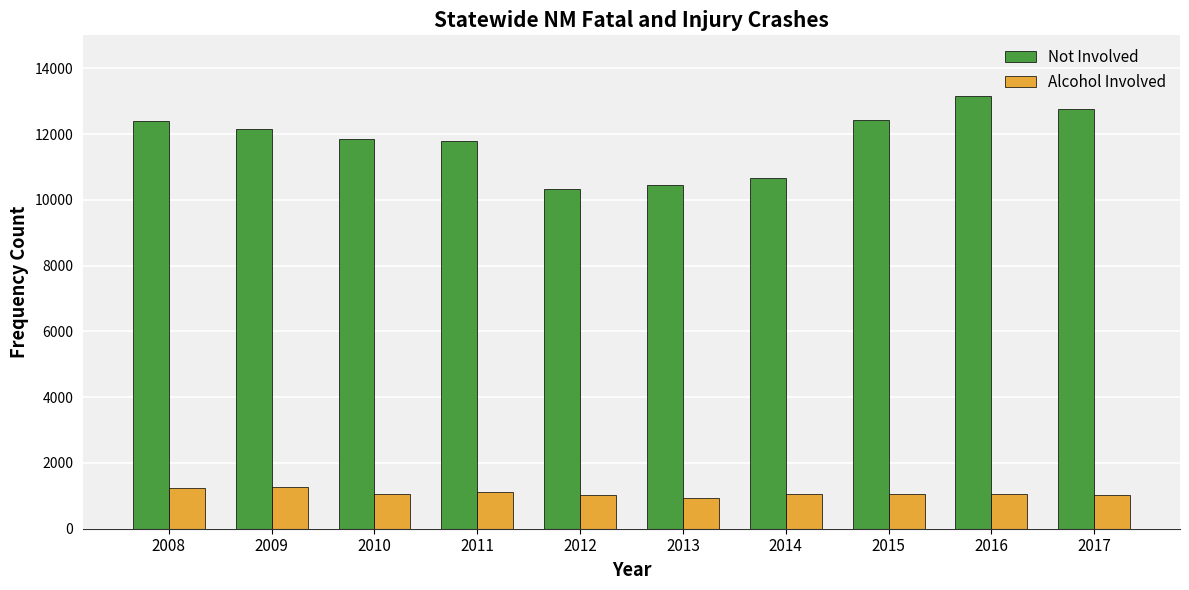

What is the sum of all Not Involved values?

117972